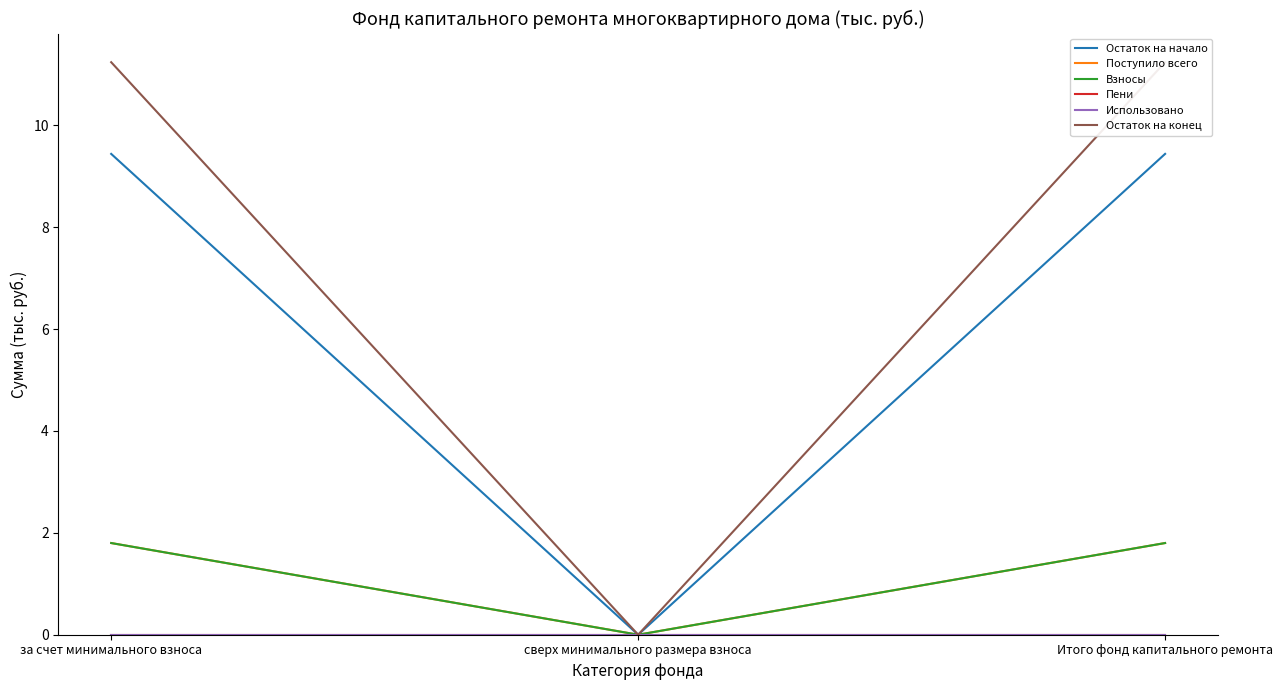

How many data points in Взносы are above 1?

2